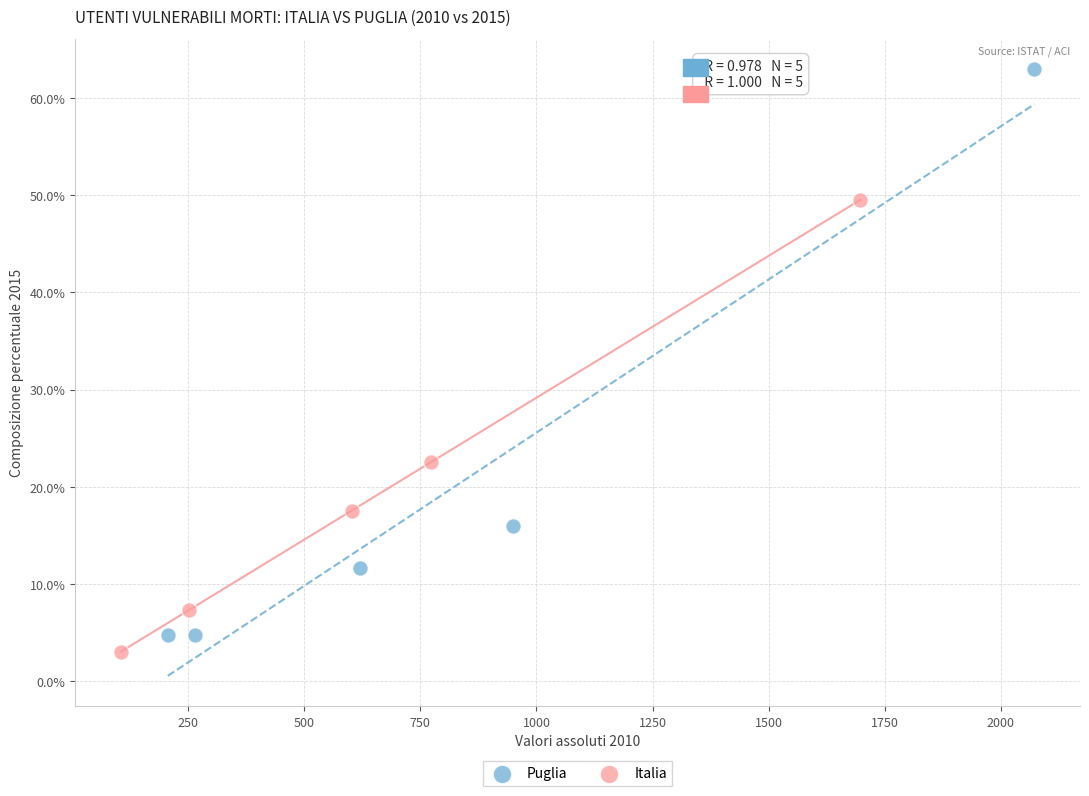

What are all the series names shown in the legend?

Puglia, Italia